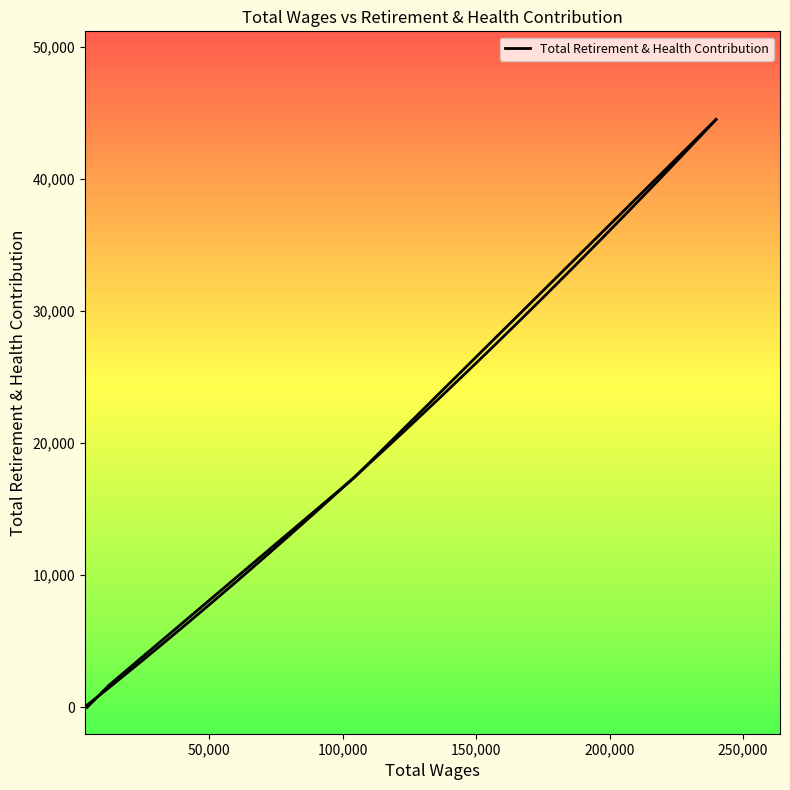

At which label is the value closest to 22253?

100,000